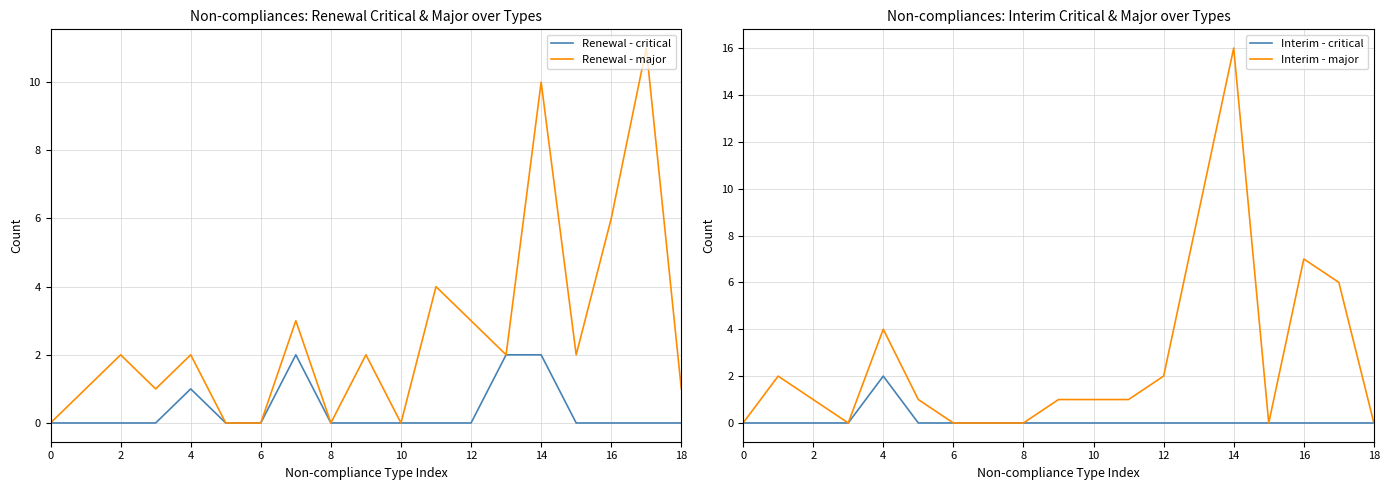

Is it true that Renewal - critical equals -1 at 10?

False